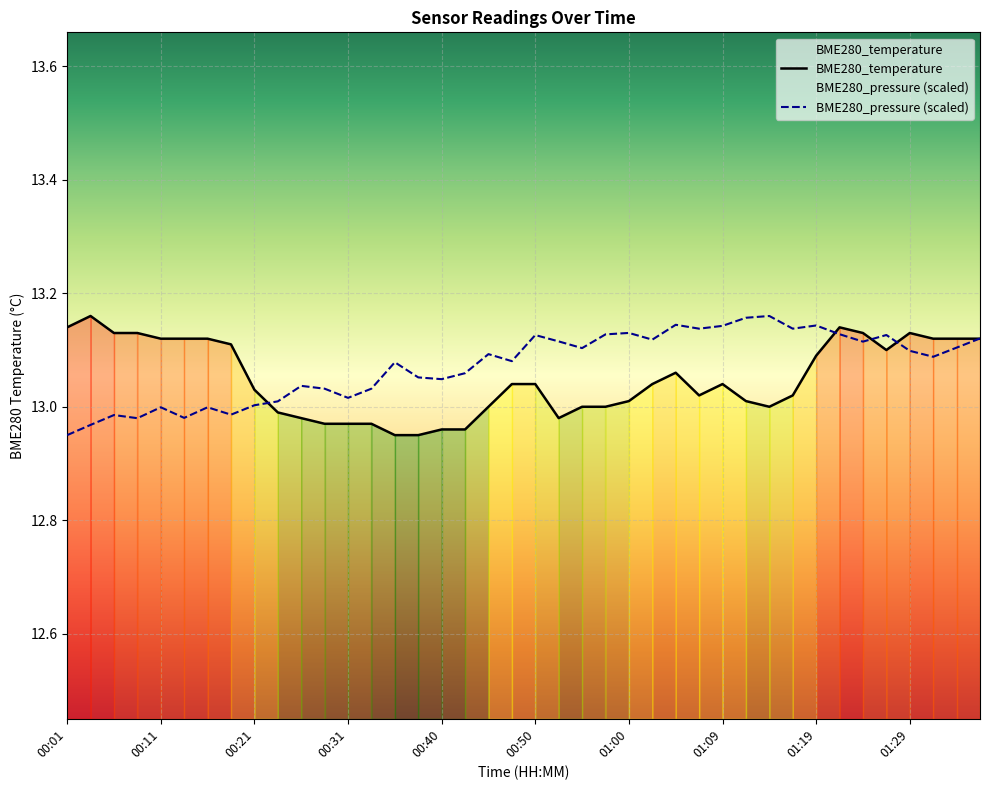

Is the value of BME280_pressure (scaled) at 01:09 greater than the value of BME280_temperature at 00:21?

Yes